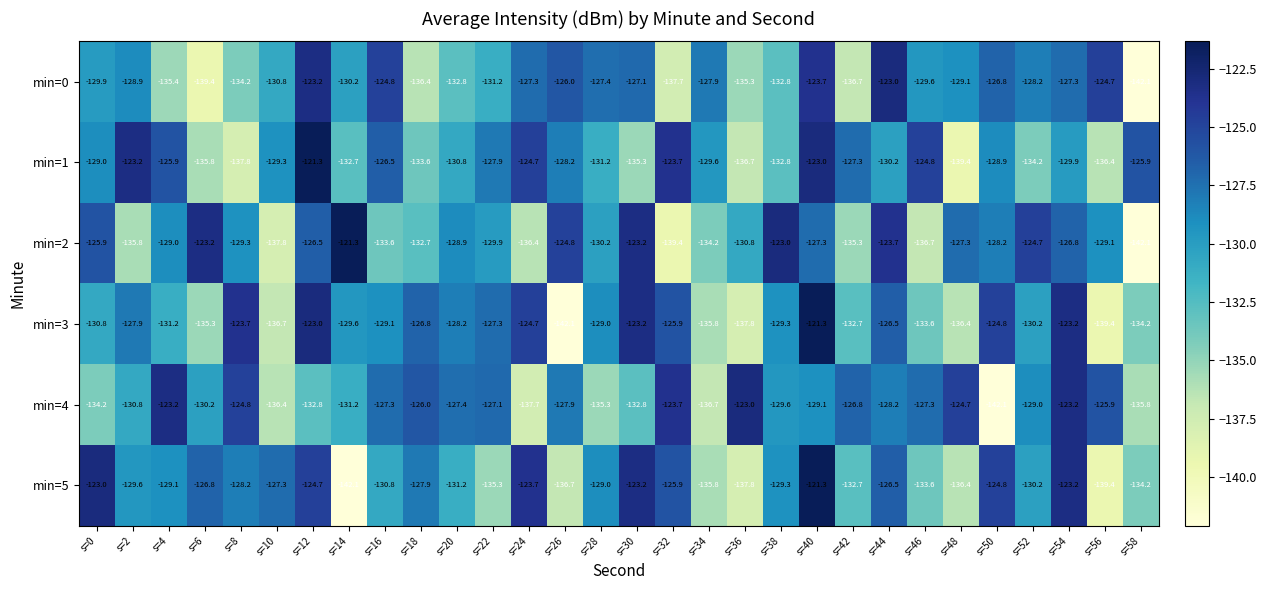

Where does the min=4 series first go above -128?

s=4